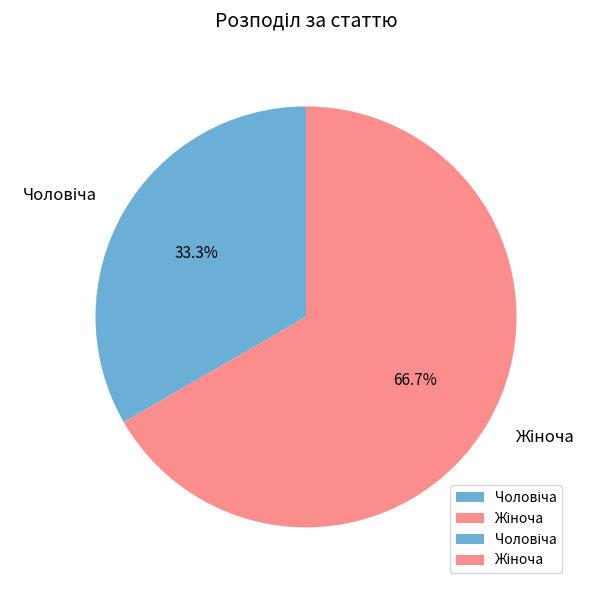

Is there a majority slice in this chart?

Yes